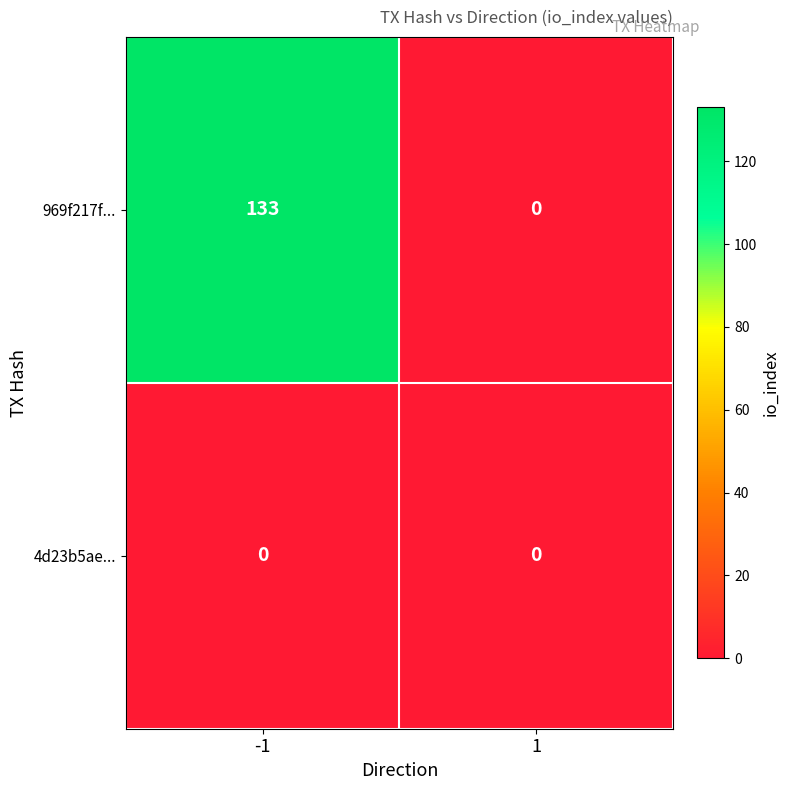

Reading left to right, extract all data points from this chart.

969f217f...: -1=133	1=0
4d23b5ae...: -1=0	1=0